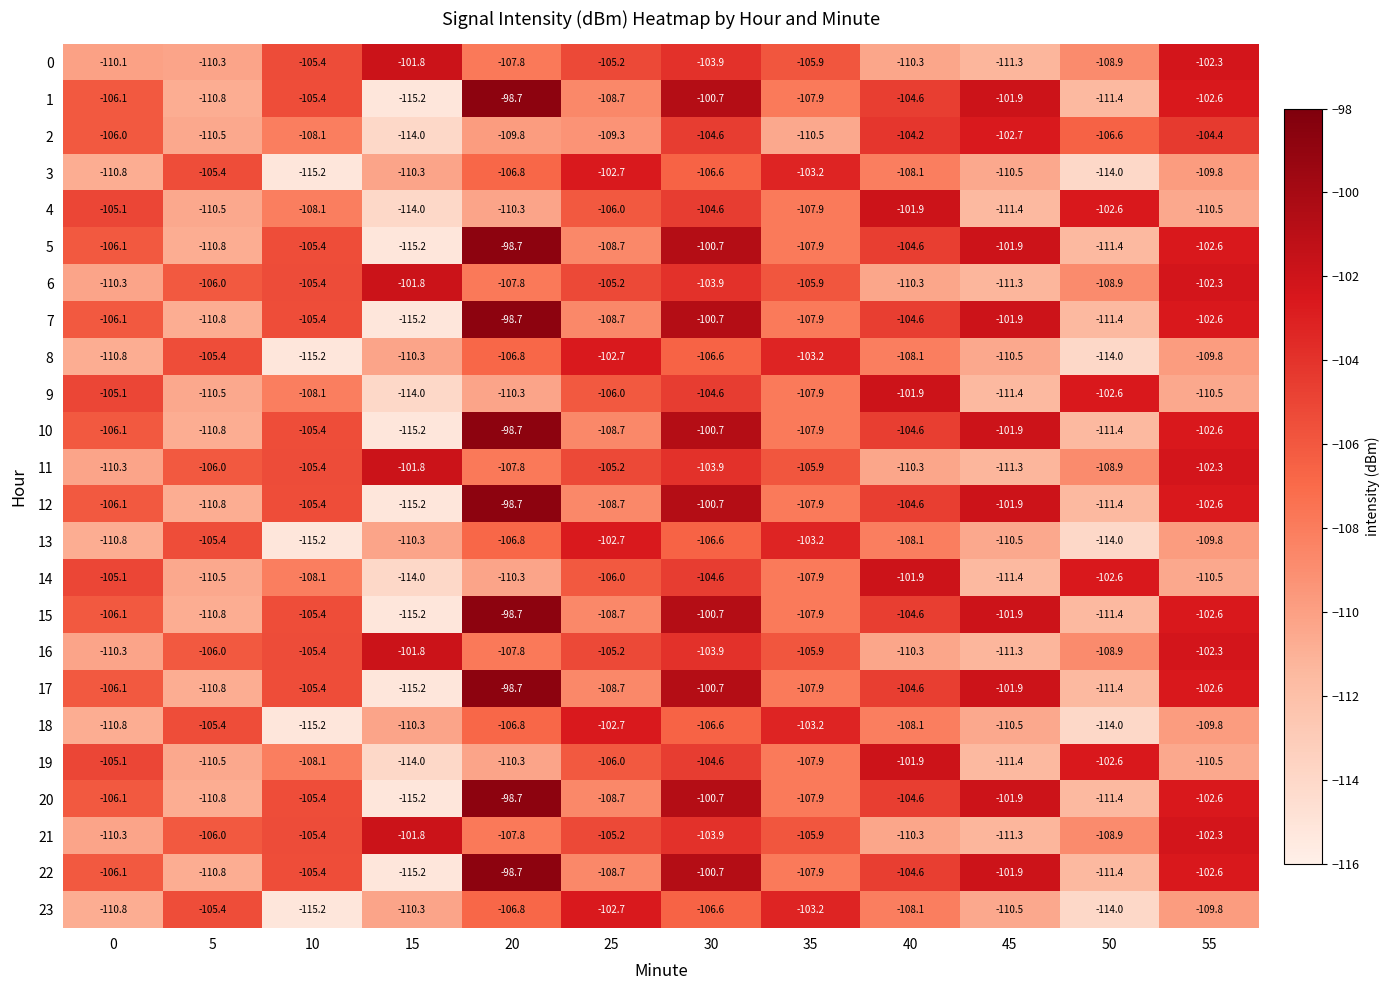

At which category is the sum across all series the highest?

30